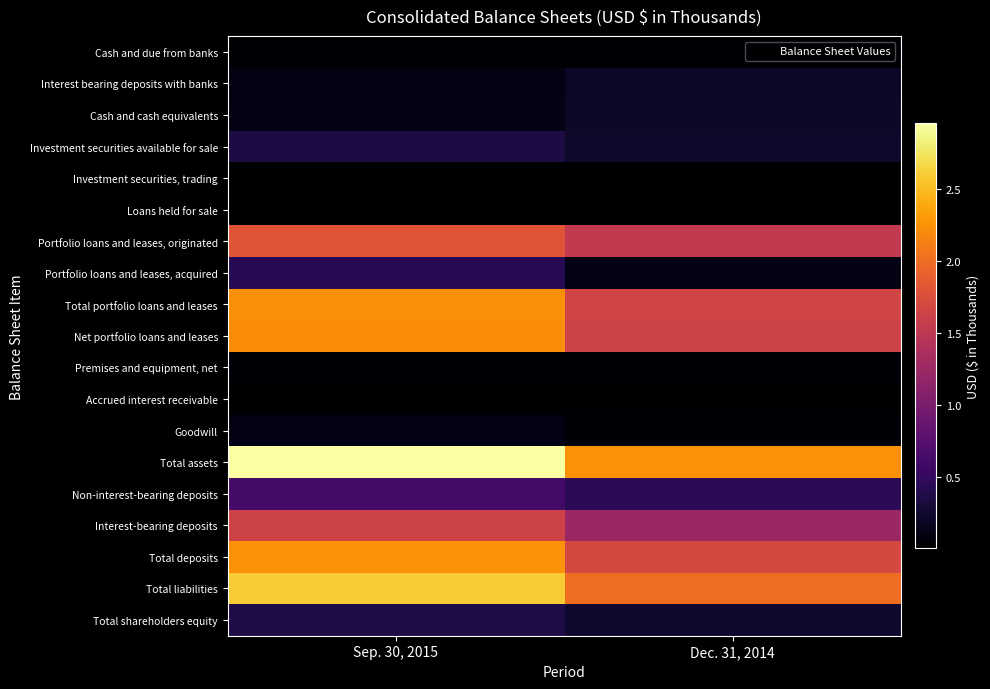

Which category has the highest value across all series?

Sep. 30, 2015